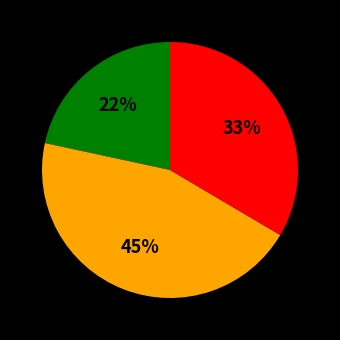

To the nearest percent, what is the average slice percentage?

33%